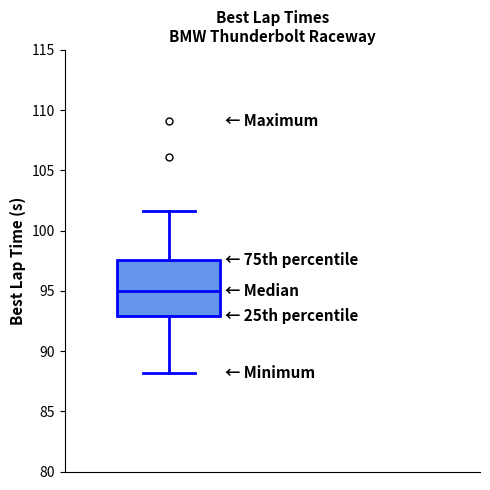

Read this box plot against the y-axis: the position of the median line, the range covered by the box, and the ends of both whiskers. The values are not printed on the chart, so give them approximately, as read against the axis.

median 95.0, box 93.0 to 97.5, whiskers 88.0 to 101.5